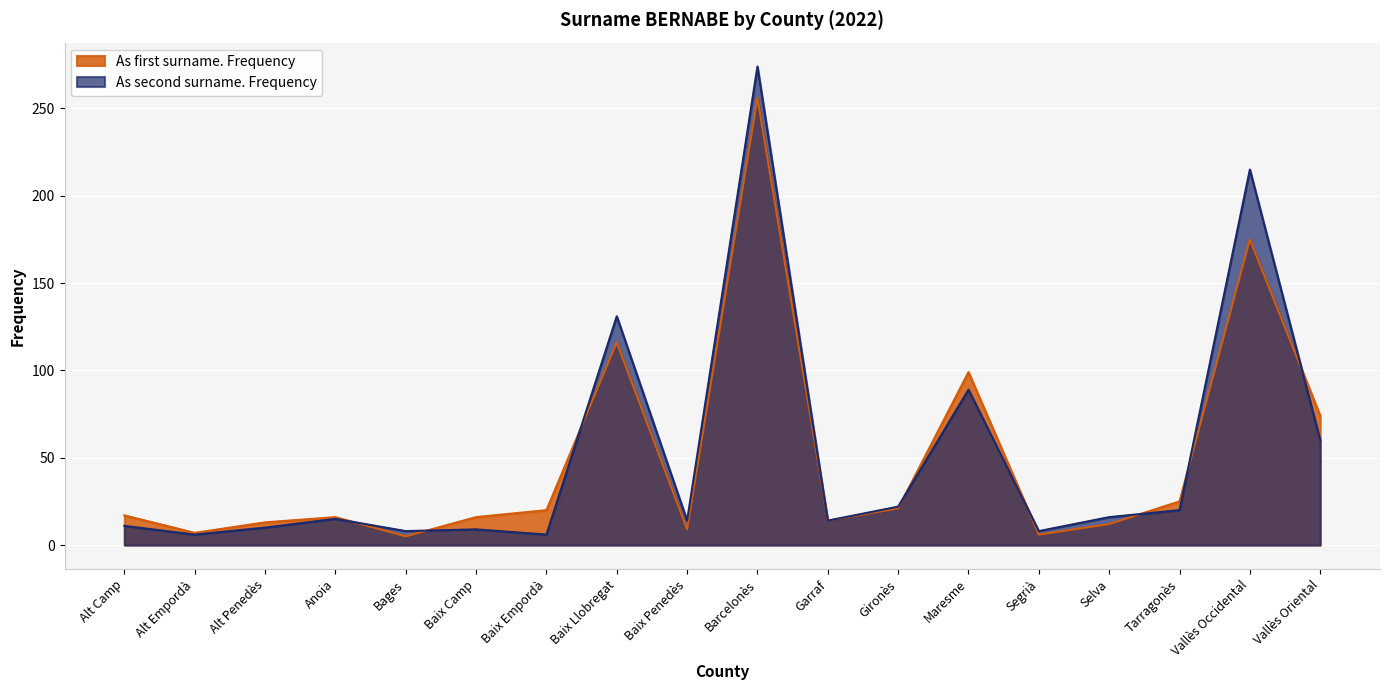

How many data points in As second surname. Frequency are less than 15?

9